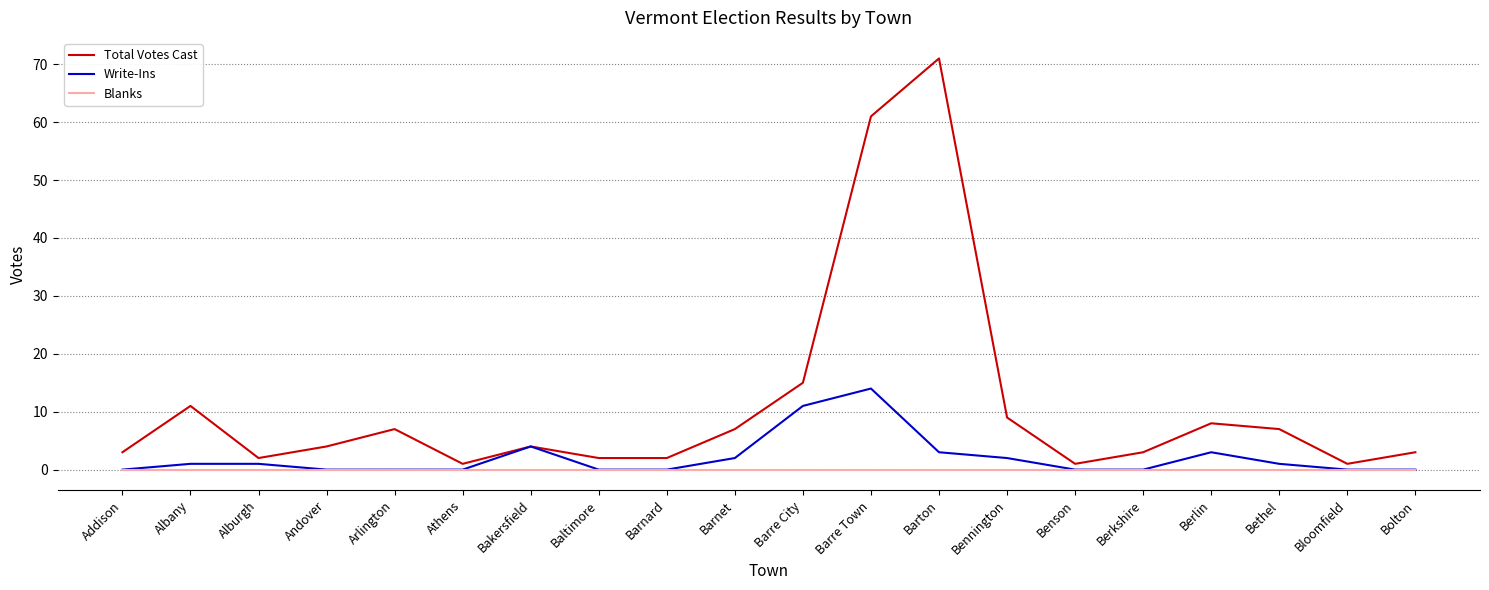

Reading right to left, extract all data points from this chart.

Total Votes Cast: Bolton=3	Bloomfield=1	Bethel=7	Berlin=8	Berkshire=3	Benson=1	Bennington=9	Barton=71	Barre Town=61	Barre City=15	Barnet=7	Barnard=2	Baltimore=2	Bakersfield=4	Athens=1	Arlington=7	Andover=4	Alburgh=2	Albany=11	Addison=3
Write-Ins: Bolton=0	Bloomfield=0	Bethel=1	Berlin=3	Berkshire=0	Benson=0	Bennington=2	Barton=3	Barre Town=14	Barre City=11	Barnet=2	Barnard=0	Baltimore=0	Bakersfield=4	Athens=0	Arlington=0	Andover=0	Alburgh=1	Albany=1	Addison=0
Blanks: Bolton=0	Bloomfield=0	Bethel=0	Berlin=0	Berkshire=0	Benson=0	Bennington=0	Barton=0	Barre Town=0	Barre City=0	Barnet=0	Barnard=0	Baltimore=0	Bakersfield=0	Athens=0	Arlington=0	Andover=0	Alburgh=0	Albany=0	Addison=0